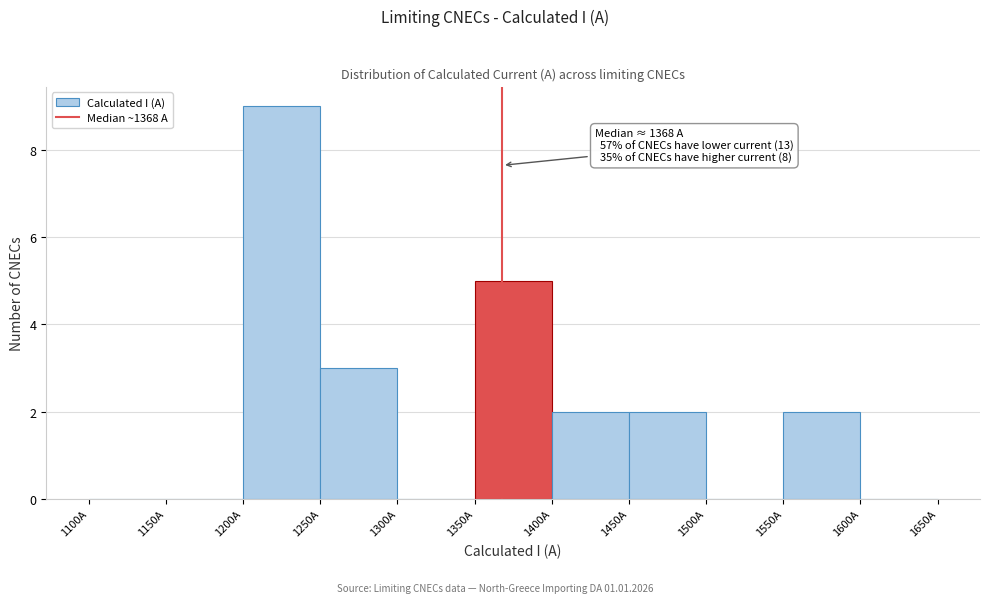

Over which range of the x-axis is the bar tallest?

1200 to 1250